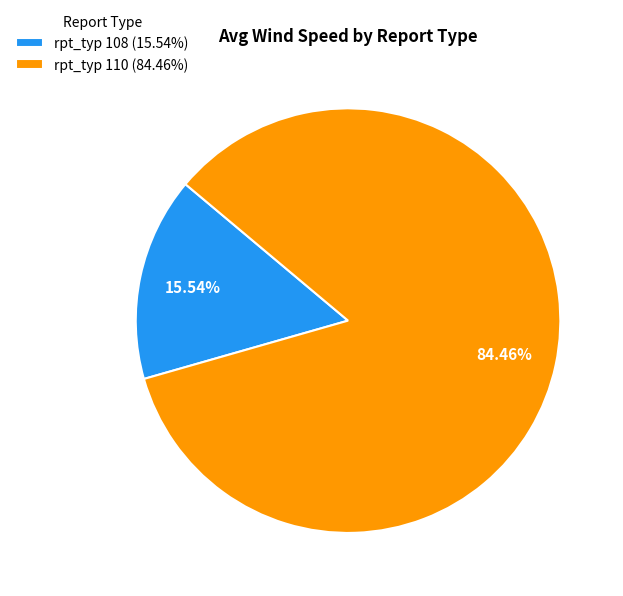

To the nearest percent, what is the average slice percentage?

50%